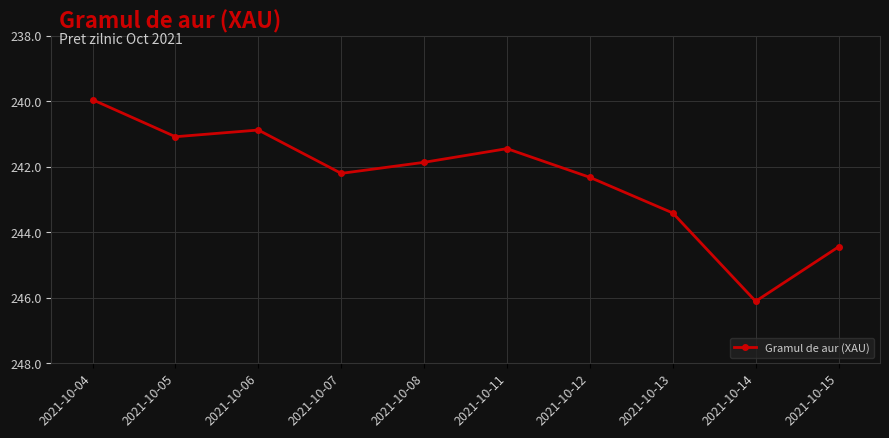

Reading left to right, list all the values displayed in this chart.

240.0	241.1	240.9	242.2	241.9	241.4	242.3	243.4	246.1	244.4